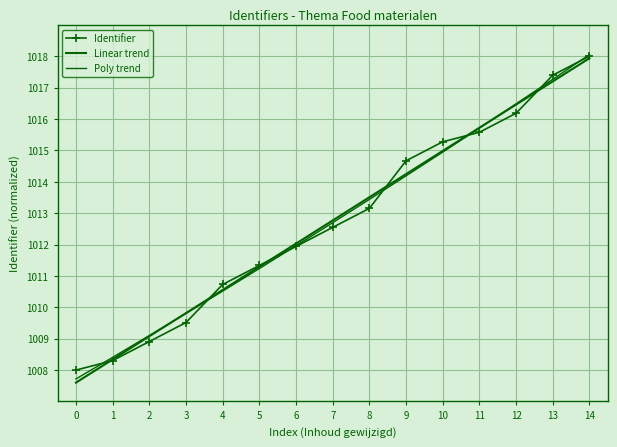

At how many categories does at least one series exceed 1007?

15